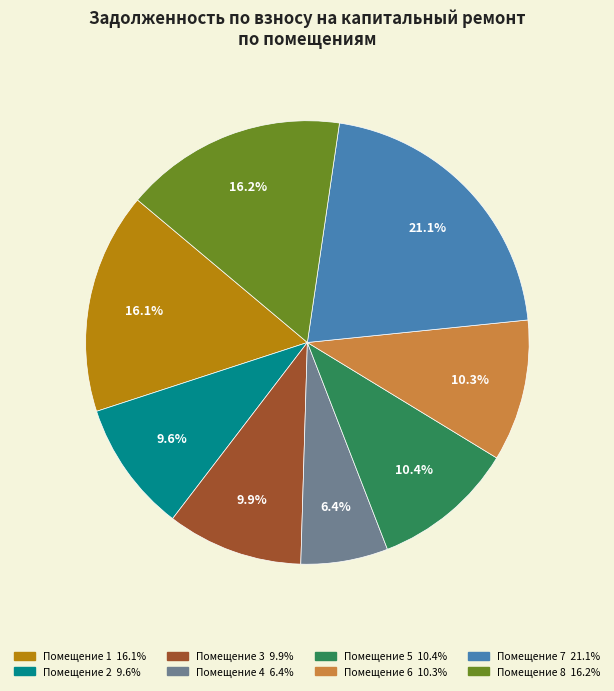

Is there any slice that represents more than half of the pie?

No